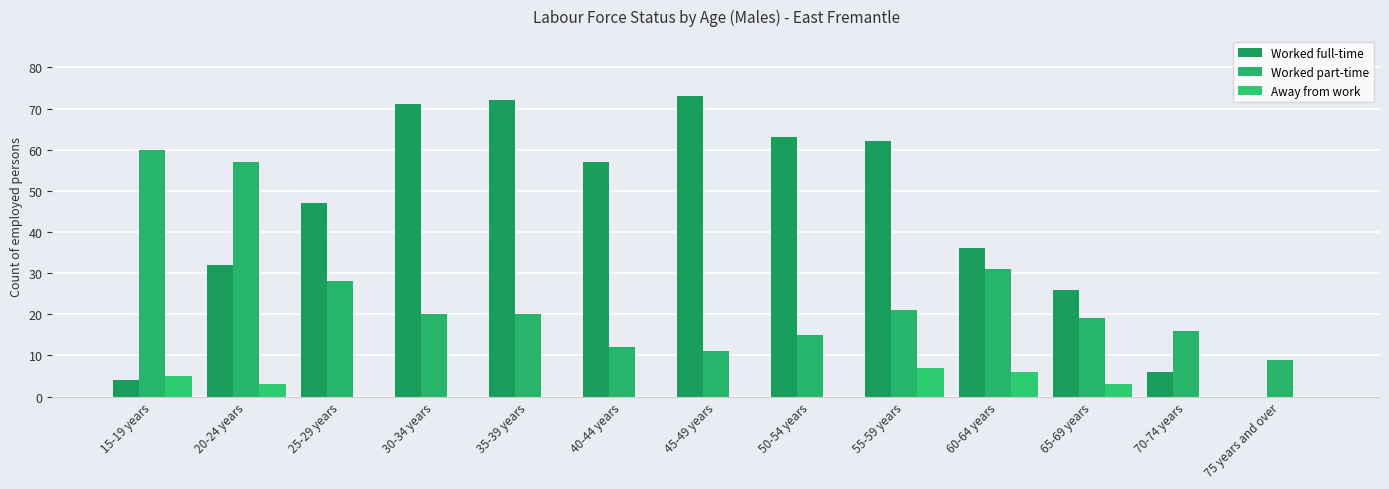

At which label does Worked part-time first exceed 20?

15-19 years